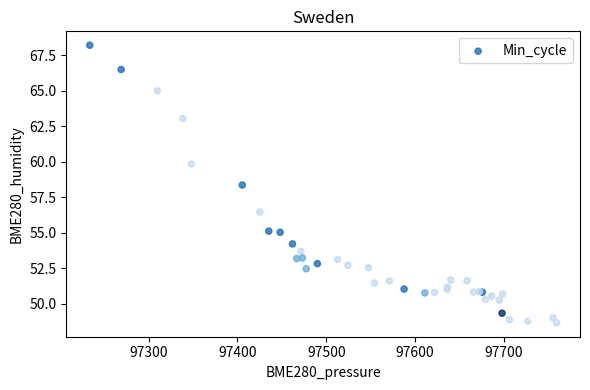

What Y value in the scatter plot is closest to 58?

58.4